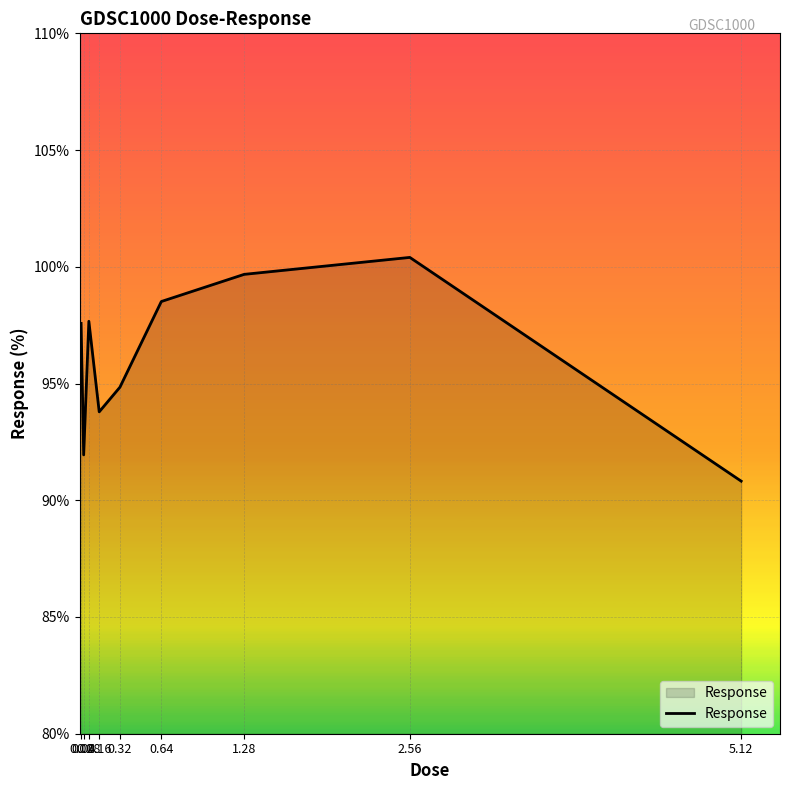

Does the chart display data point markers on the line(s)?

No